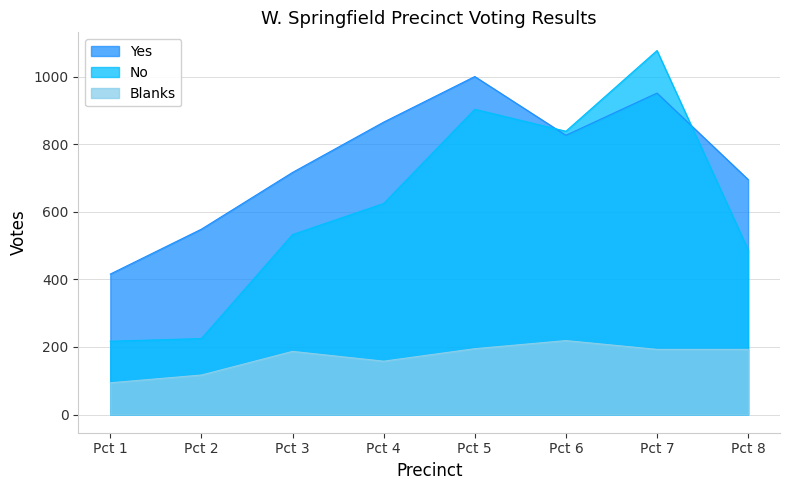

List the series in order of their peak value, highest first.

No, Yes, Blanks